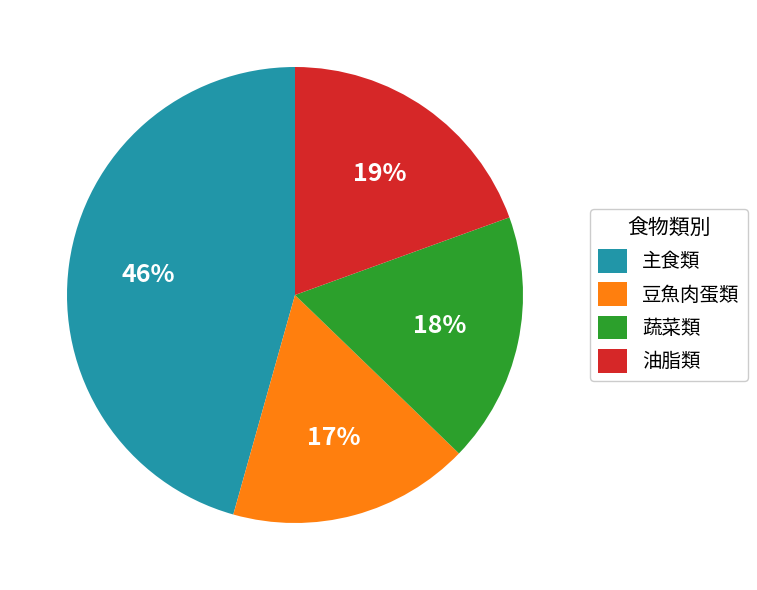

Which category has the smallest portion of the pie?

豆魚肉蛋類